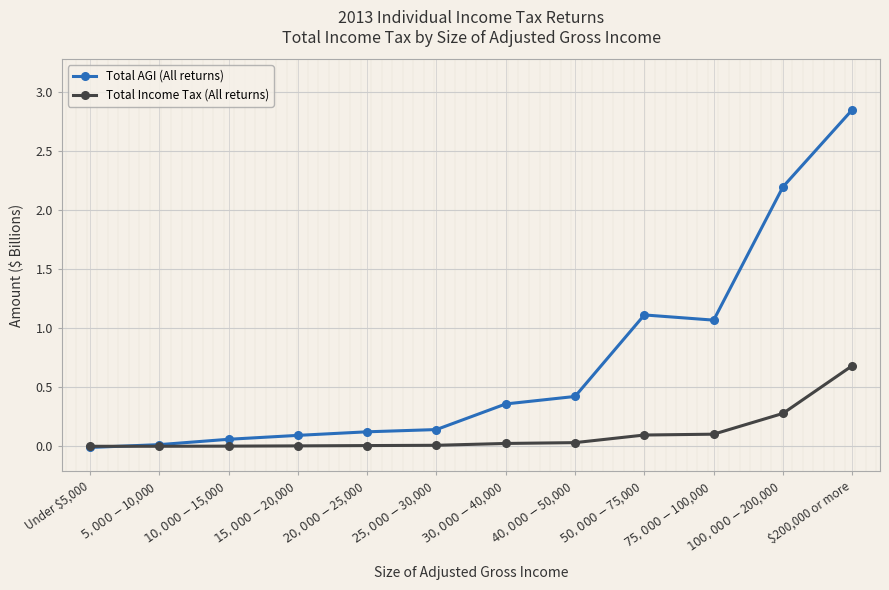

Which series has the largest range (max minus min)?

Total AGI (All returns)